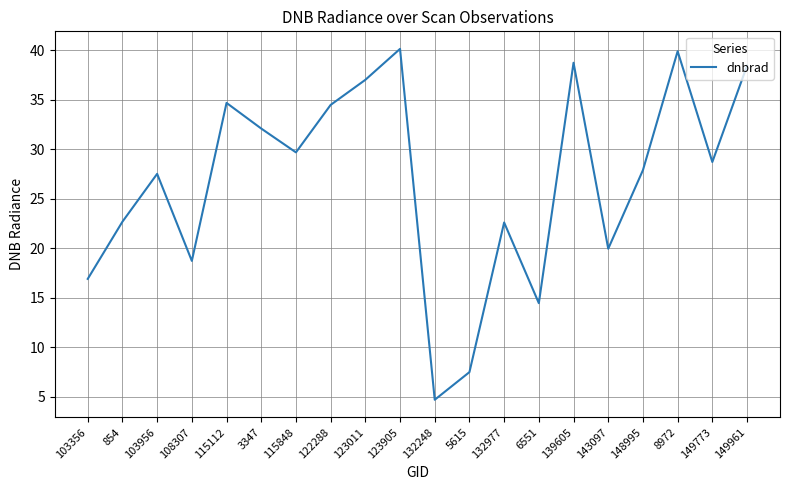

What is the ratio of the value at 103956 to the value at 3347?

0.9